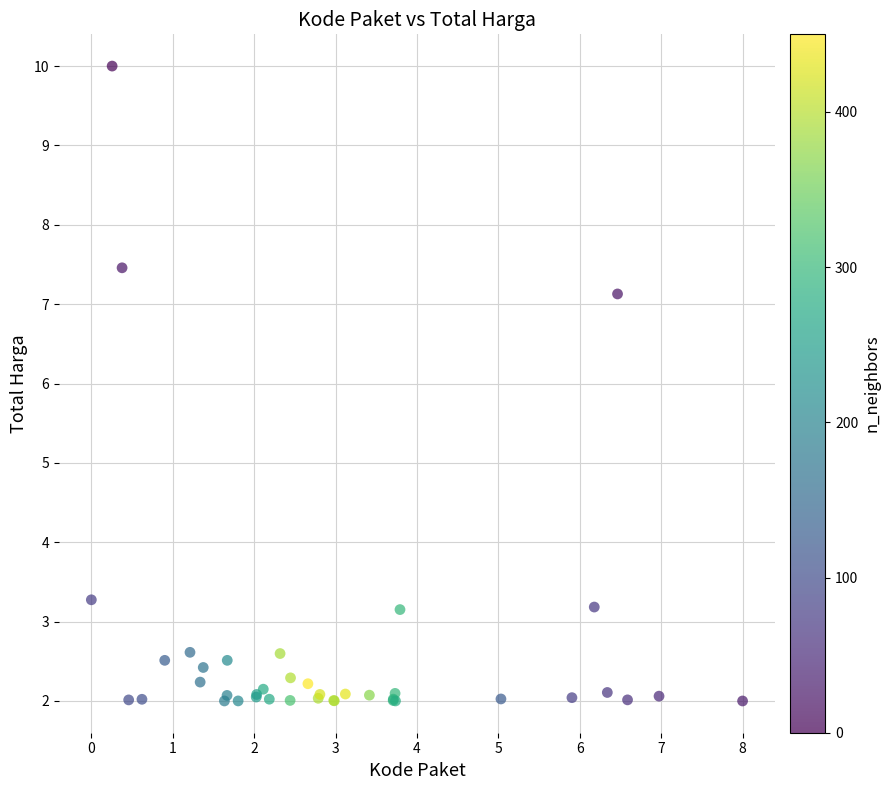

What Y value in the scatter plot is closest to 6?

7.1